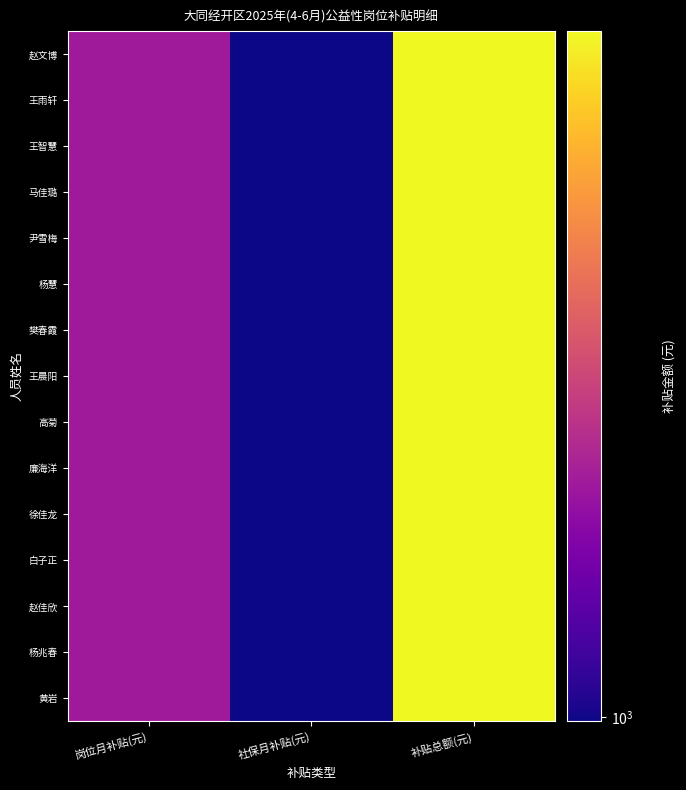

Reading left to right, extract all data points from this chart.

赵文博: 岗位月补贴(元)=2150.0	社保月补贴(元)=987.2	补贴总额(元)=9411.7
王雨轩: 岗位月补贴(元)=2150.0	社保月补贴(元)=987.2	补贴总额(元)=9411.7
王智慧: 岗位月补贴(元)=2150.0	社保月补贴(元)=987.2	补贴总额(元)=9411.7
马佳璐: 岗位月补贴(元)=2150.0	社保月补贴(元)=987.2	补贴总额(元)=9411.7
尹雪梅: 岗位月补贴(元)=2150.0	社保月补贴(元)=987.2	补贴总额(元)=9411.7
杨慧: 岗位月补贴(元)=2150.0	社保月补贴(元)=987.2	补贴总额(元)=9411.7
樊春霞: 岗位月补贴(元)=2150.0	社保月补贴(元)=987.2	补贴总额(元)=9411.7
王晨阳: 岗位月补贴(元)=2150.0	社保月补贴(元)=987.2	补贴总额(元)=9411.7
高菊: 岗位月补贴(元)=2150.0	社保月补贴(元)=987.2	补贴总额(元)=9411.7
廉海洋: 岗位月补贴(元)=2150.0	社保月补贴(元)=987.2	补贴总额(元)=9411.7
徐佳龙: 岗位月补贴(元)=2150.0	社保月补贴(元)=987.2	补贴总额(元)=9411.7
白子正: 岗位月补贴(元)=2150.0	社保月补贴(元)=987.2	补贴总额(元)=9411.7
赵佳欣: 岗位月补贴(元)=2150.0	社保月补贴(元)=987.2	补贴总额(元)=9411.7
杨兆春: 岗位月补贴(元)=2150.0	社保月补贴(元)=987.2	补贴总额(元)=9411.7
黄岩: 岗位月补贴(元)=2150.0	社保月补贴(元)=987.2	补贴总额(元)=9411.7